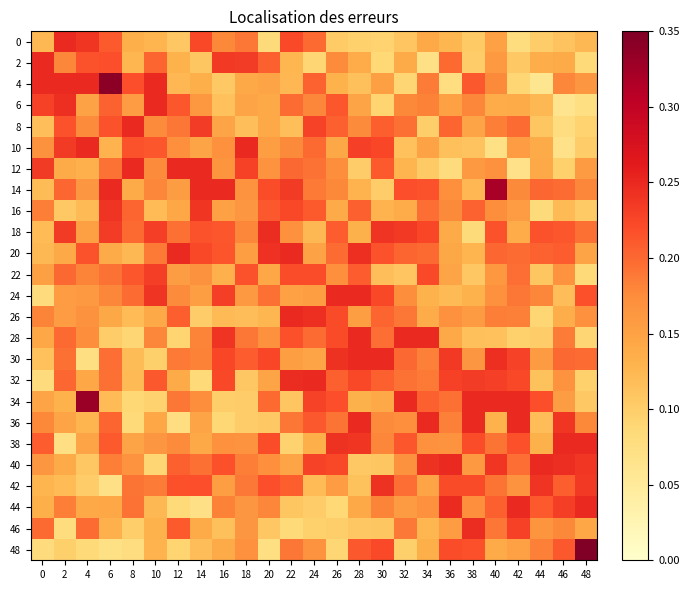

At how many categories does at least one series exceed 0?

25